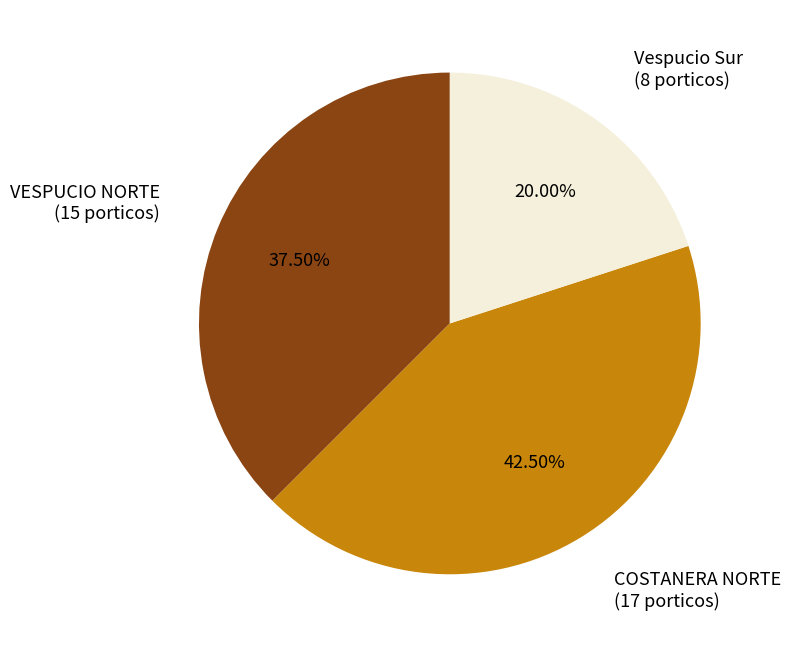

Count the number of slices in the pie.

3